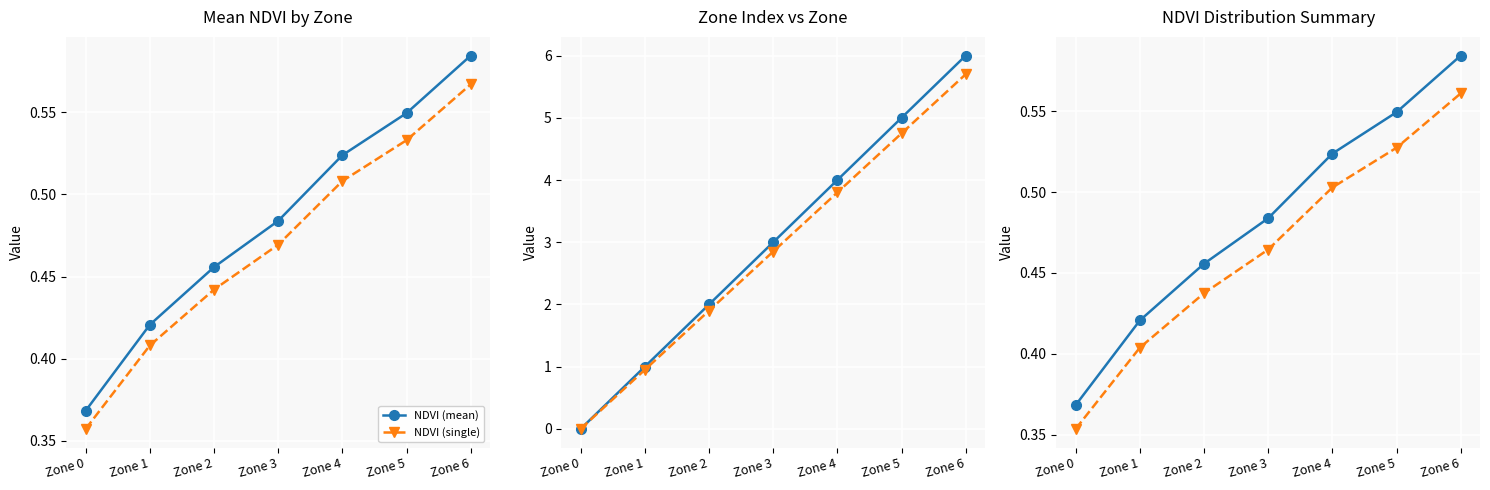

Which category has the lowest value in the NDVI (single) series?

Zone 0